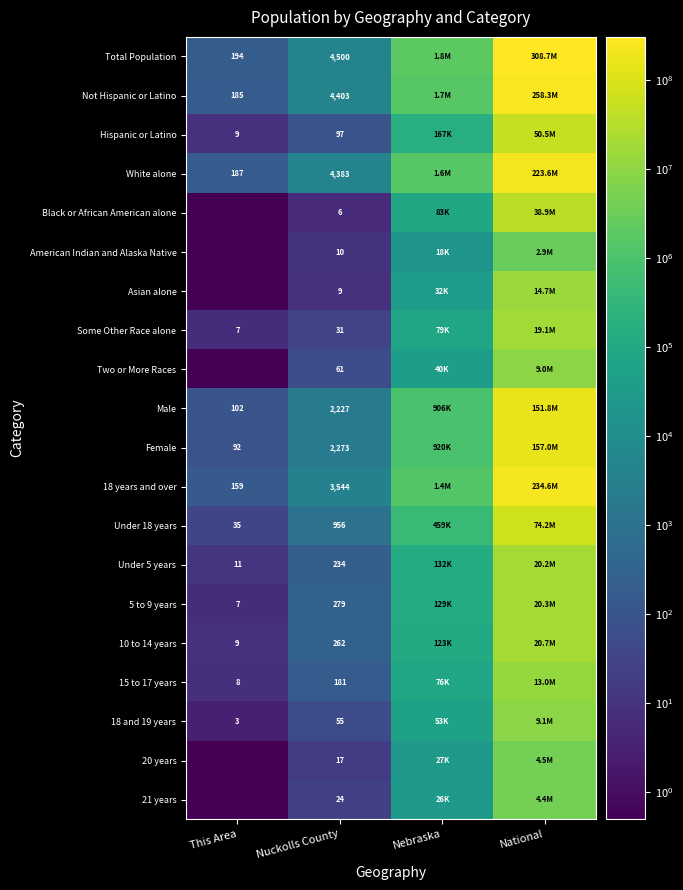

What is the sum of the 15 to 17 years values at This Area and Nuckolls County?

189.0